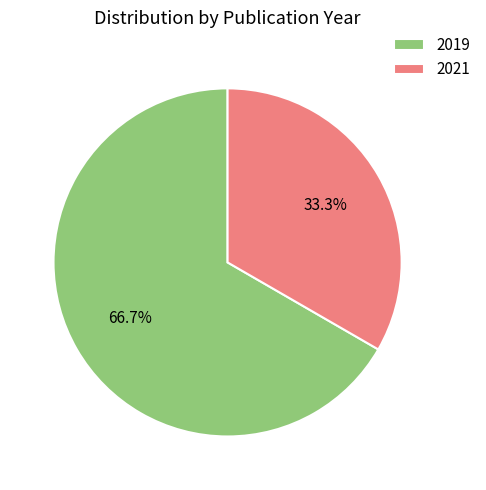

To the nearest percent, what is the average slice percentage?

50%